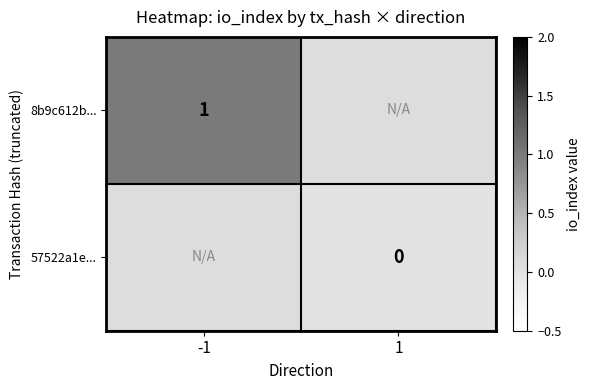

The 8b9c612b... series shows 1 at -1. True or false?

True